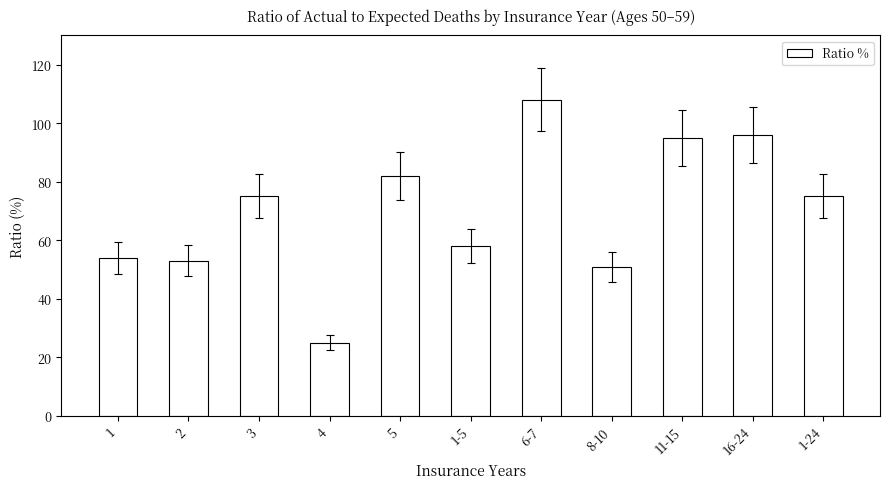

Reading left to right, list all the values displayed in this chart.

1=54	2=53	3=75	4=25	5=82	1-5=58	6-7=108	8-10=51	11-15=95	16-24=96	1-24=75